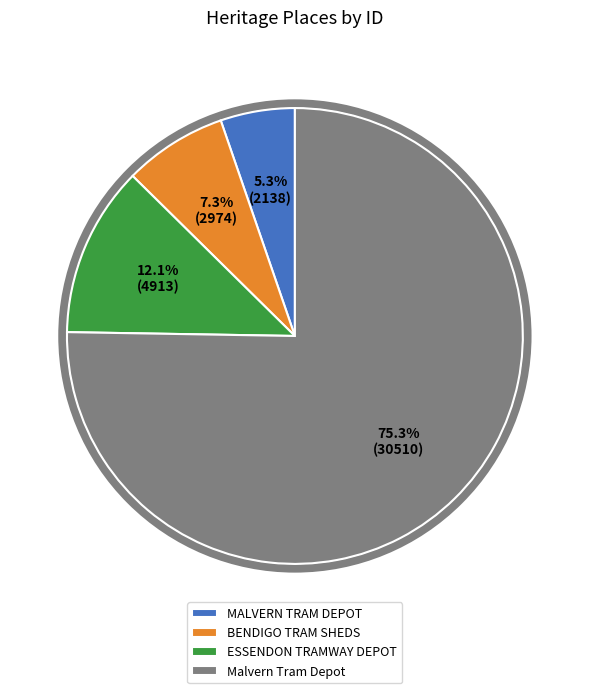

Which has a higher value, Malvern Tram Depot or MALVERN TRAM DEPOT?

Malvern Tram Depot